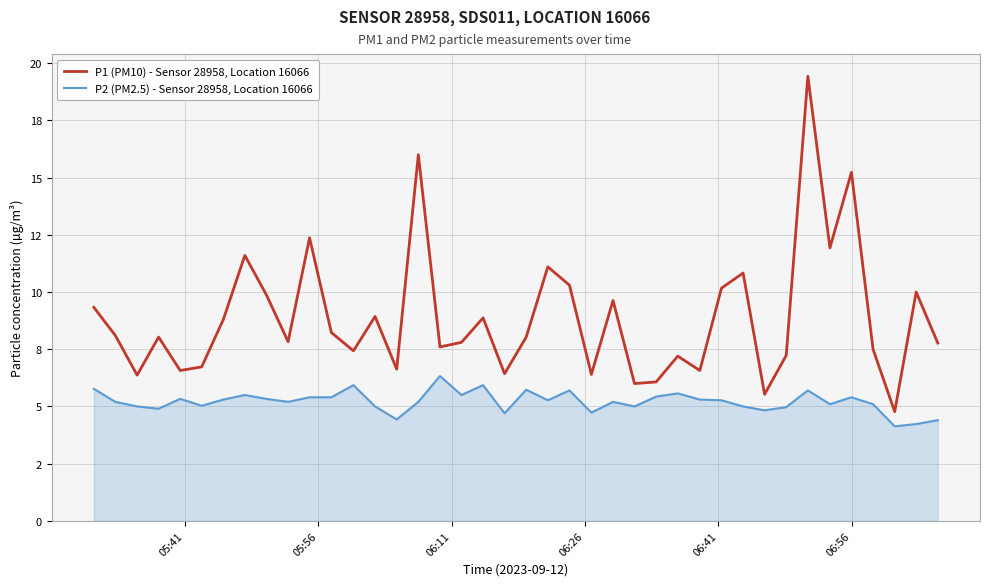

Rank the series by their maximum value, from highest to lowest.

P1 (PM10) - Sensor 28958, Location 16066, P2 (PM2.5) - Sensor 28958, Location 16066